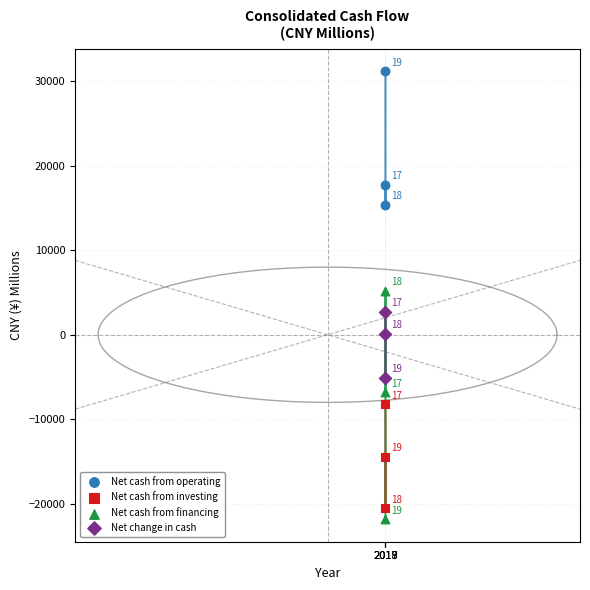

Which series has the largest Y range (max minus min)?

Net cash from financing